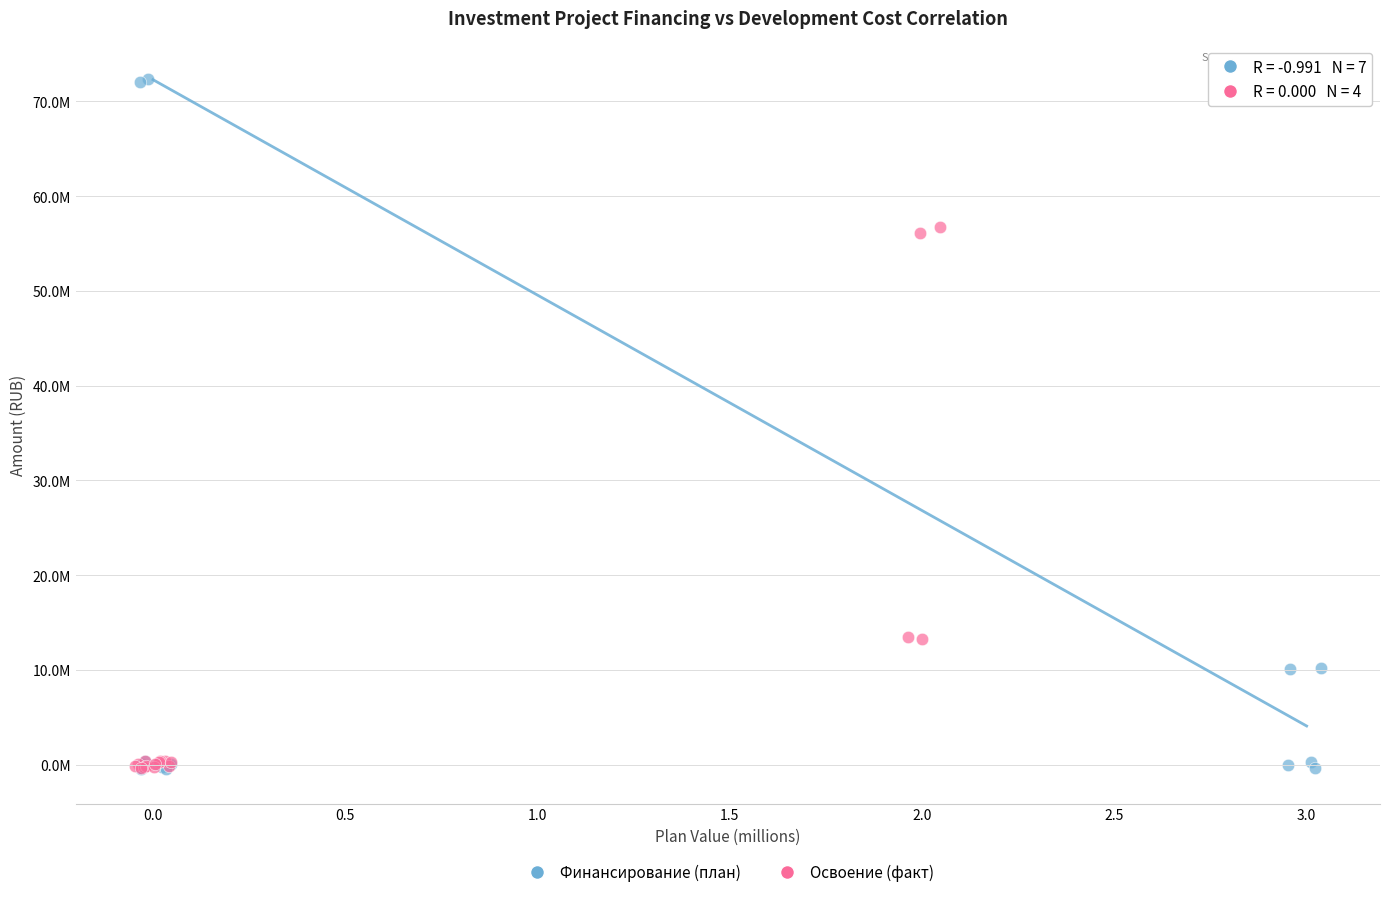

What are all the series names shown in the legend?

Финансирование (план), Освоение (факт)